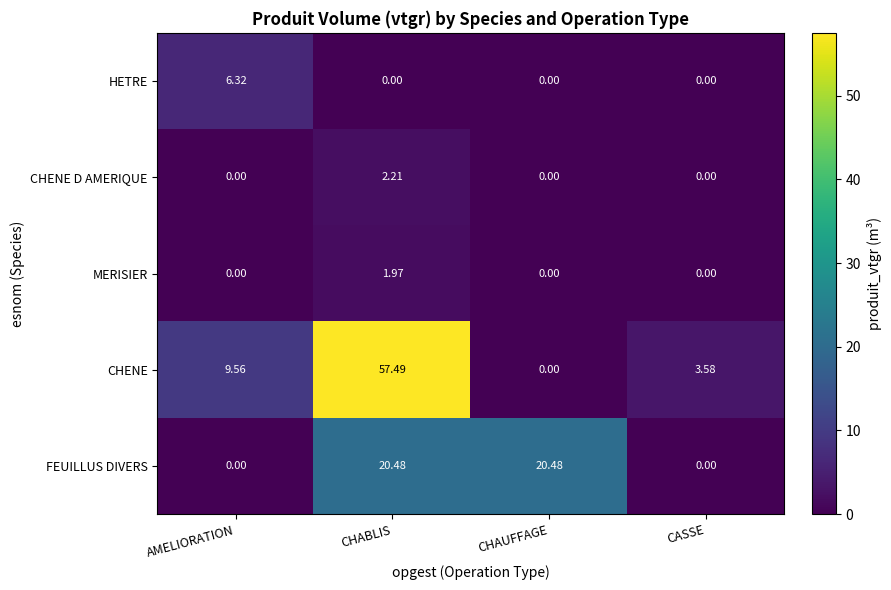

At which label does FEUILLUS DIVERS first exceed 20?

CHABLIS